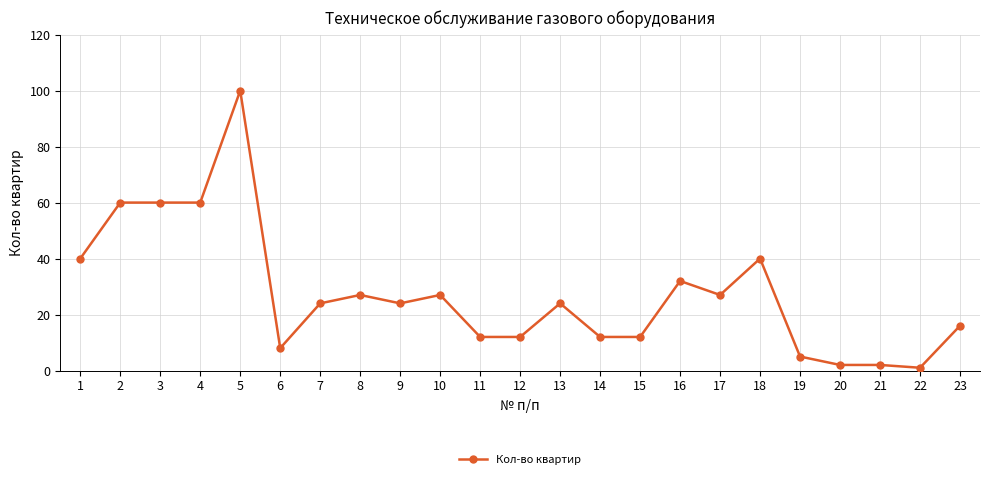

The value at 8 is 27. True or false?

True